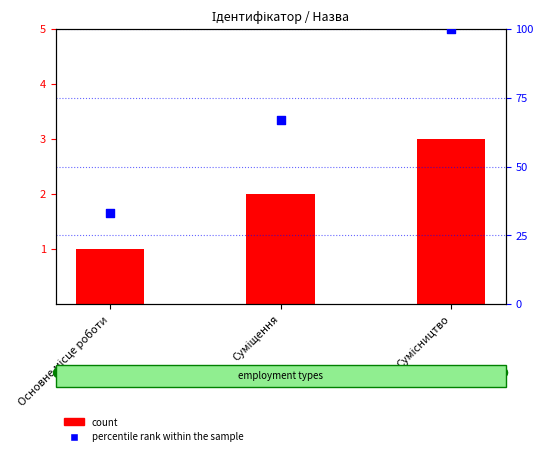

At which category is the sum across all series the highest?

Сумісництво